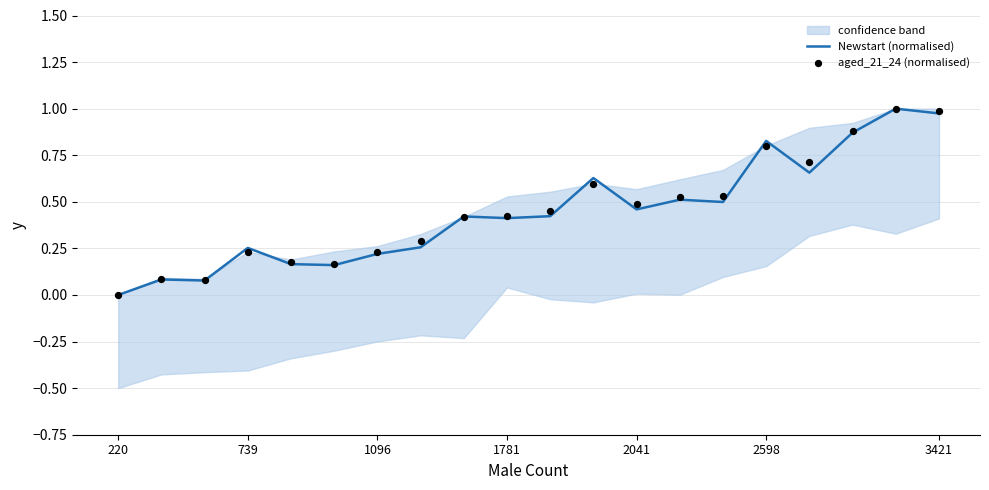

At which category is the sum across all series the highest?

18